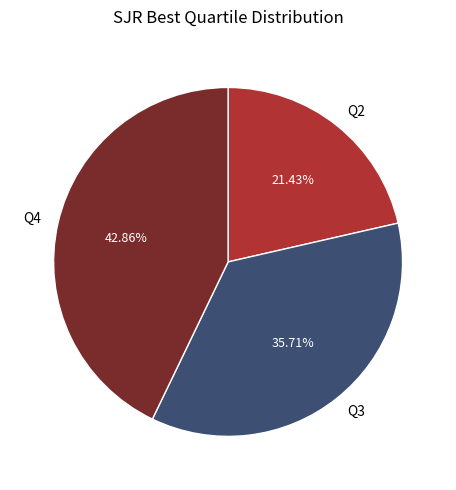

Rank the categories by value from highest to lowest.

Q4, Q3, Q2